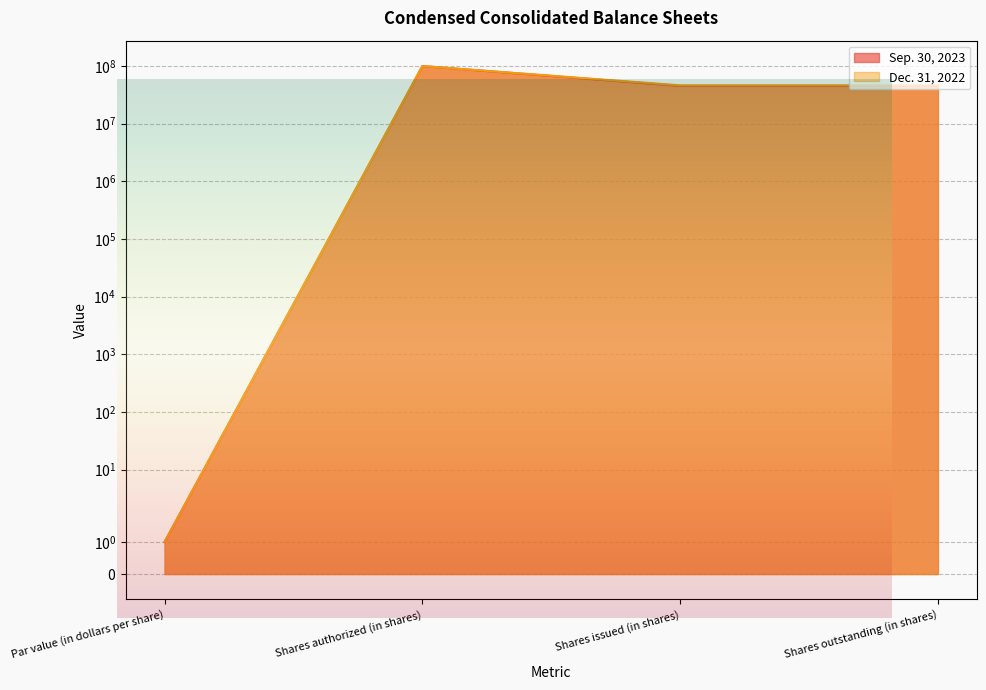

How many series are shown in this chart?

2